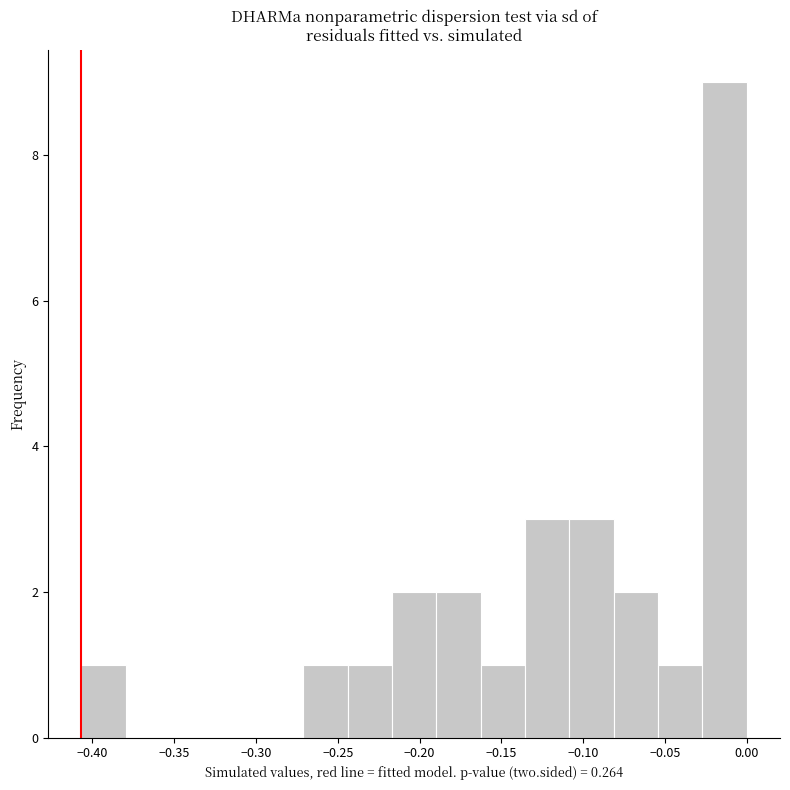

What is the height of the bar covering -0.080 to -0.055 on the x-axis? Neither the bar edges nor the heights are printed on the chart, so give them approximately, as read against the axes.

2